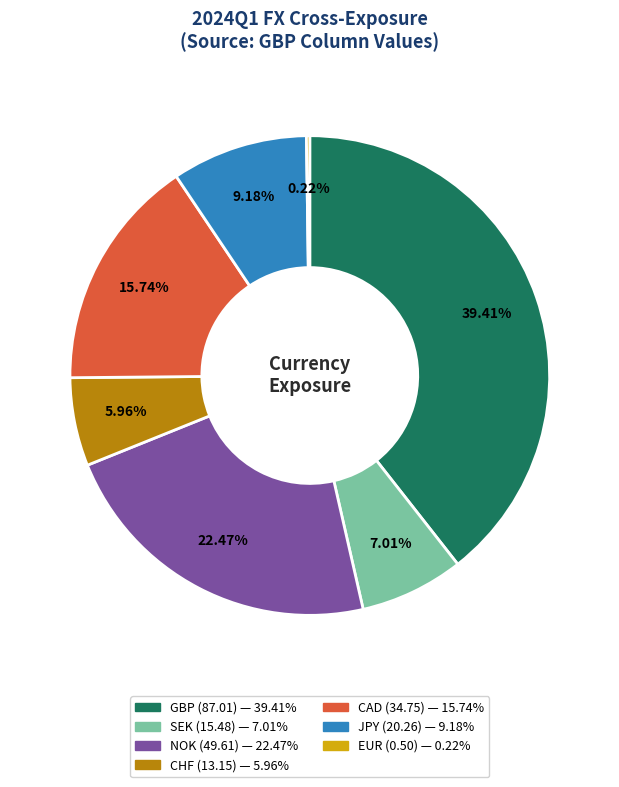

Is there a majority slice in this chart?

No